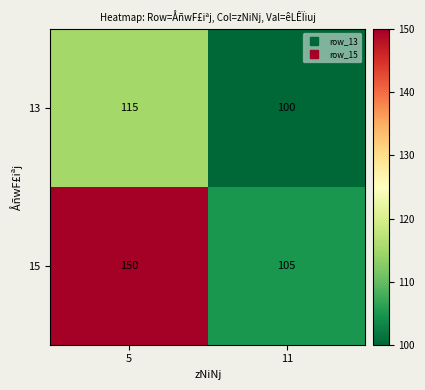

What is the approximate value of 15 at 5, to the nearest 10?

150